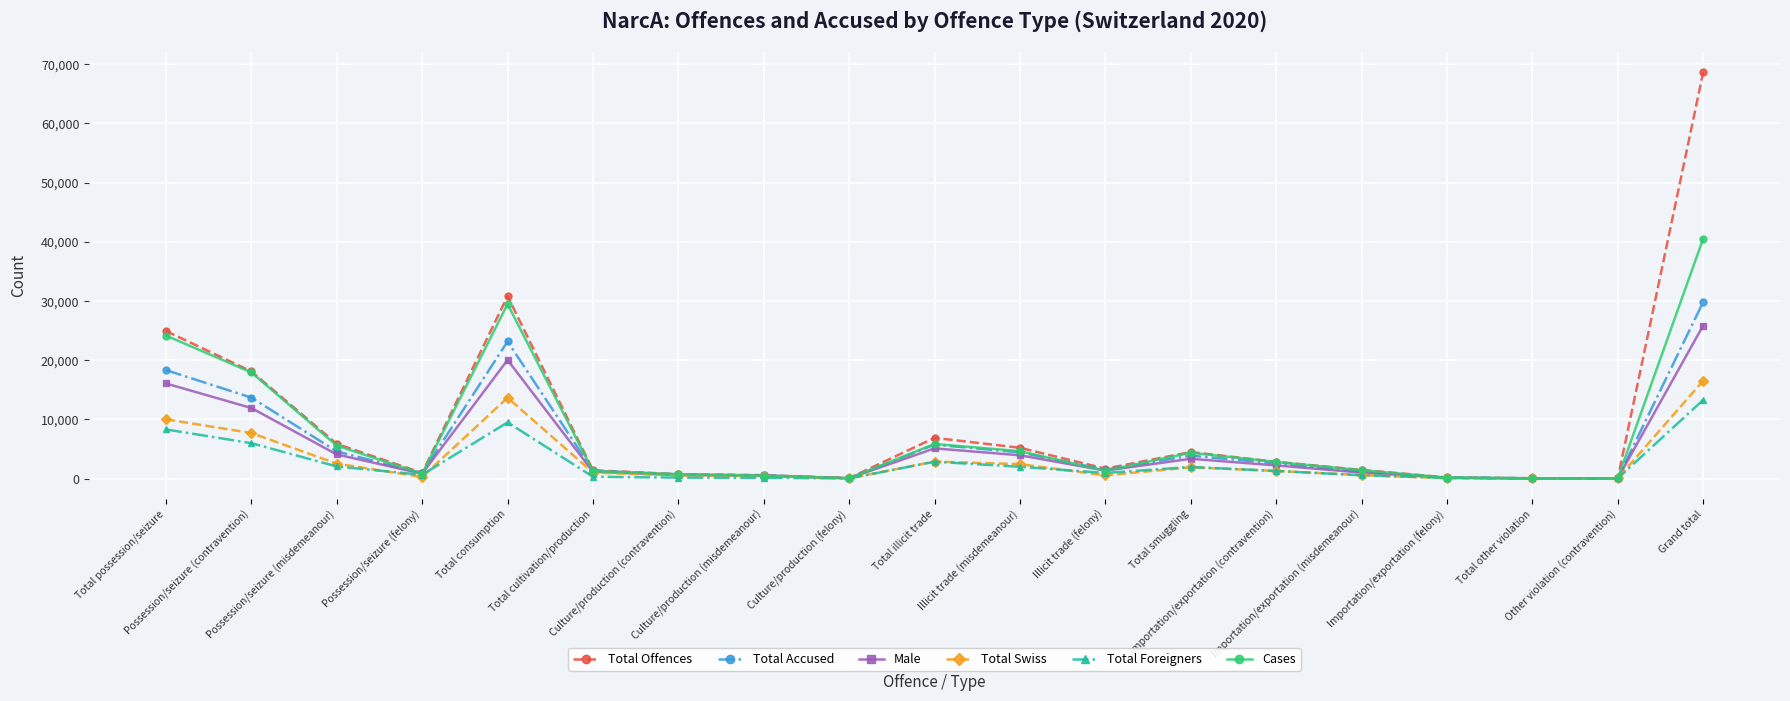

What position from the right is Total possession/seizure?

19